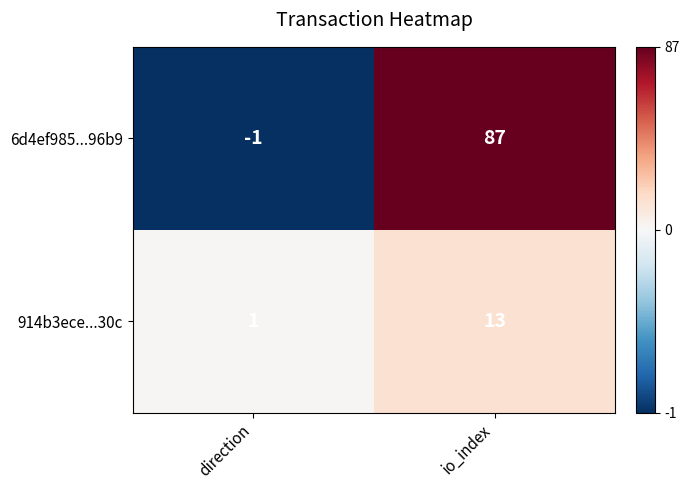

List the series in order of their overall mean, highest first.

6d4ef985...96b9, 914b3ece...30c